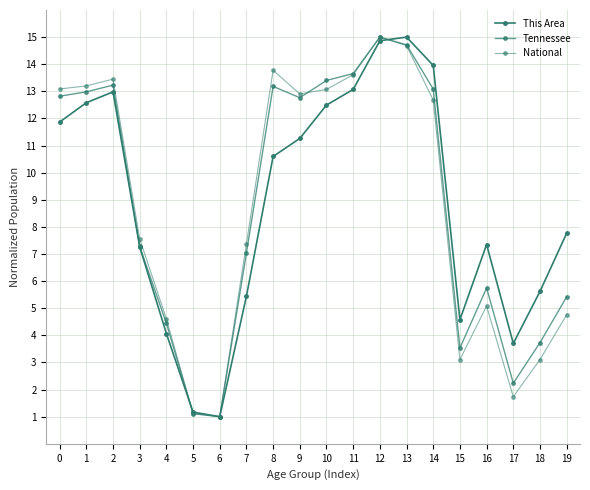

The value of National at 6 is 1.0. True or false?

True